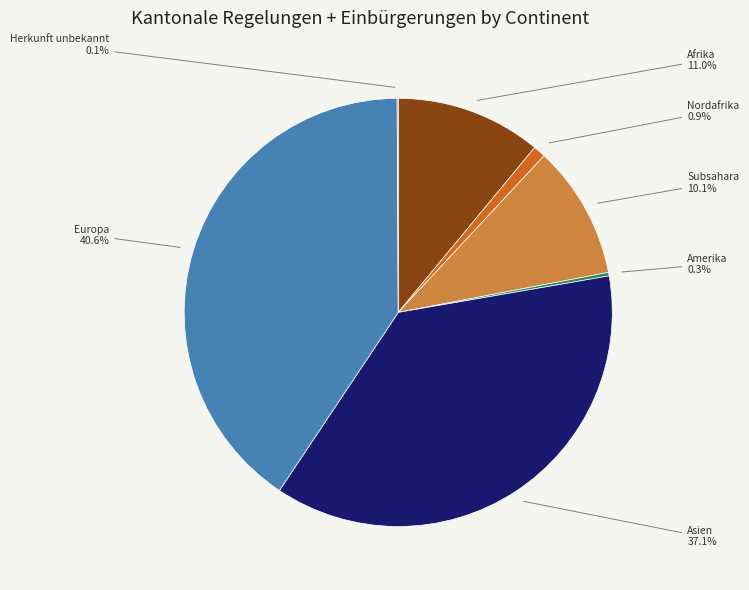

Does any single category account for the majority?

No